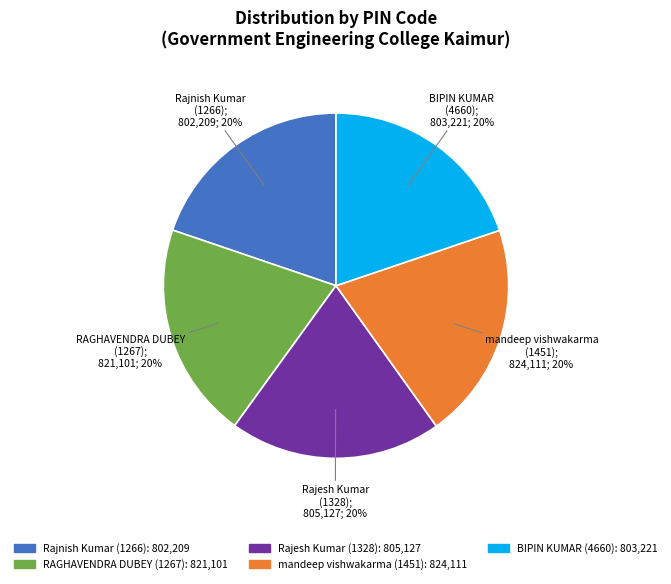

To the nearest percent, what percentage of the pie is Rajesh Kumar (1328)?

20%